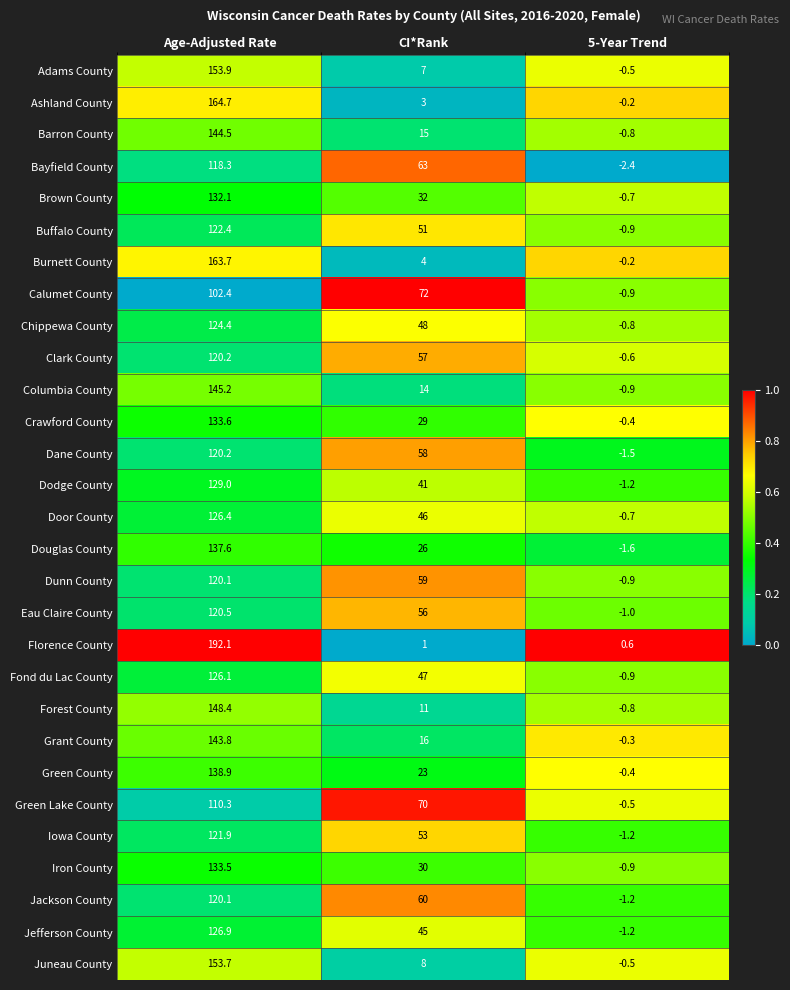

What is the sum of all Juneau County values?

161.2